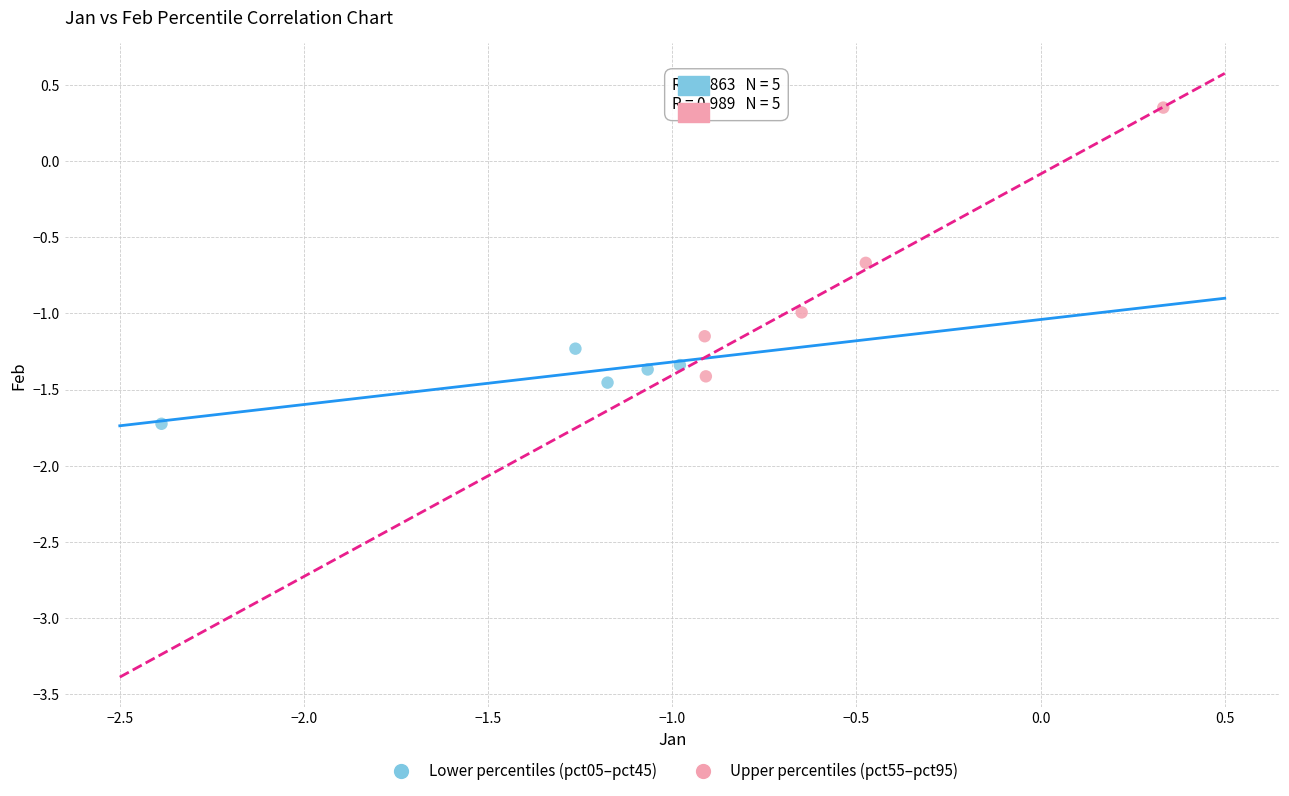

Which series contains the highest Y value?

Upper percentiles (pct55–pct95)